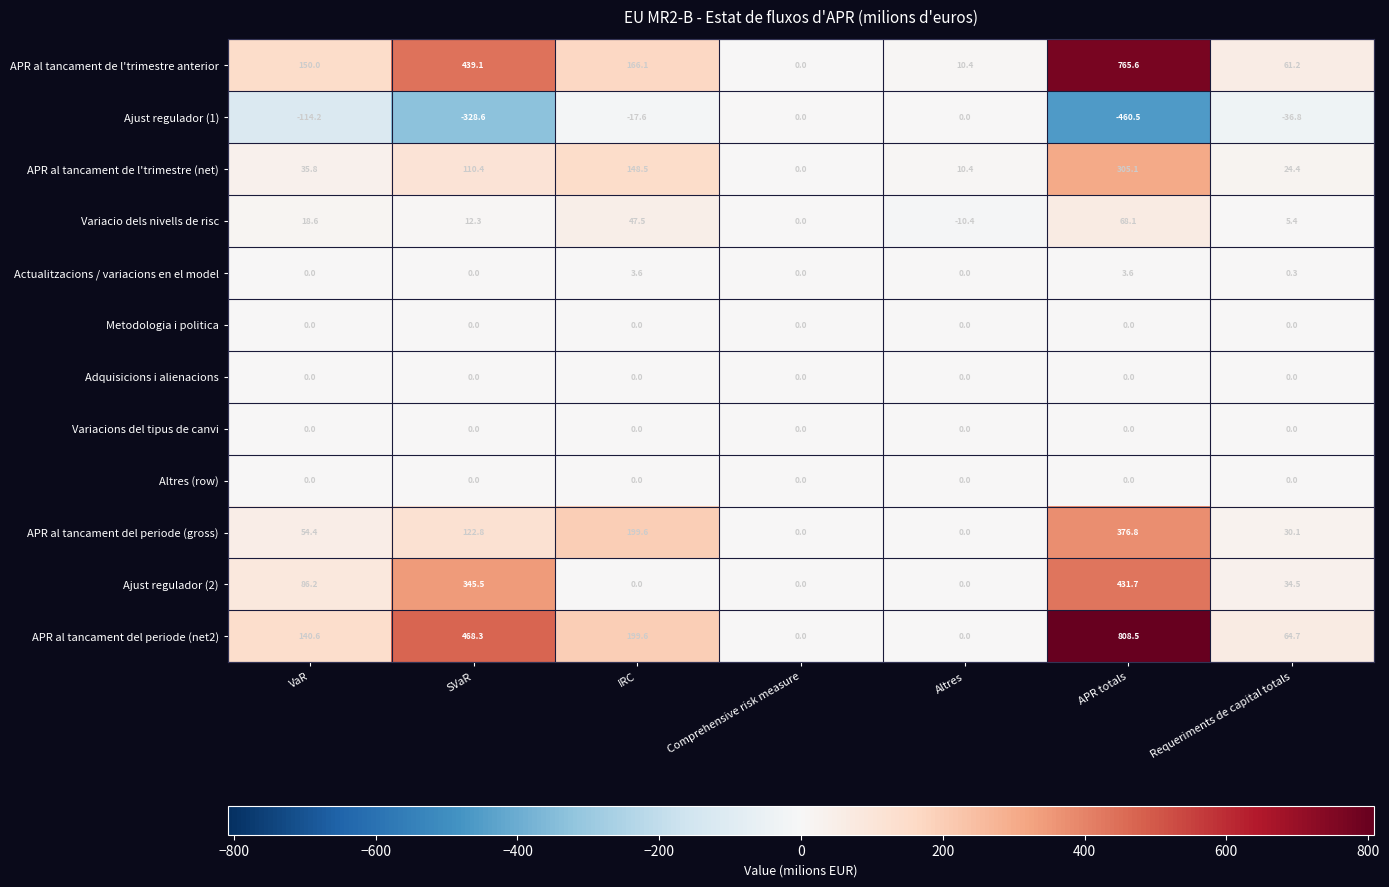

What is the minimum value shown in the chart?

-460.5